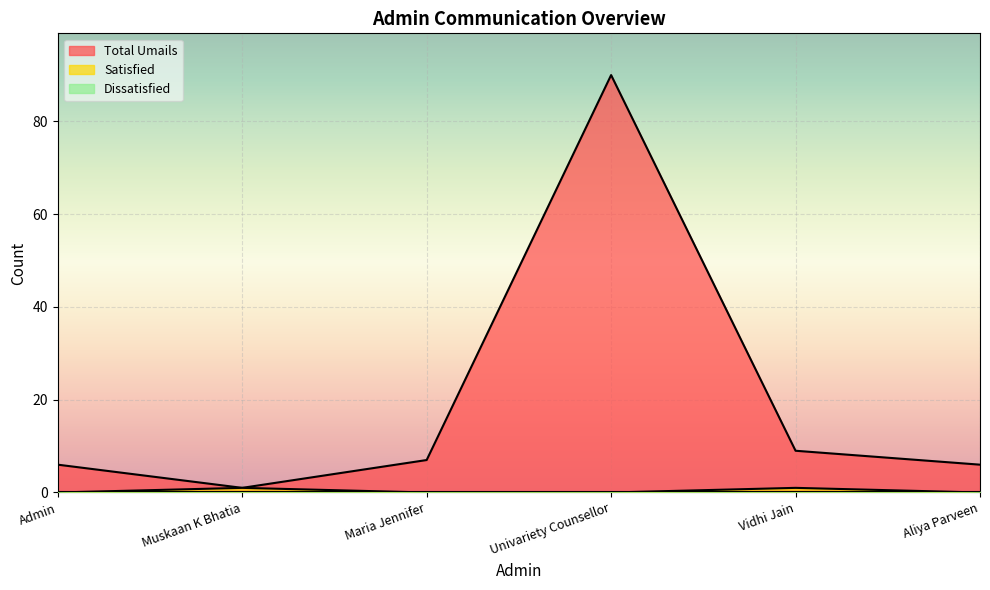

True or false: Total Umails and Satisfied cross at least once.

False